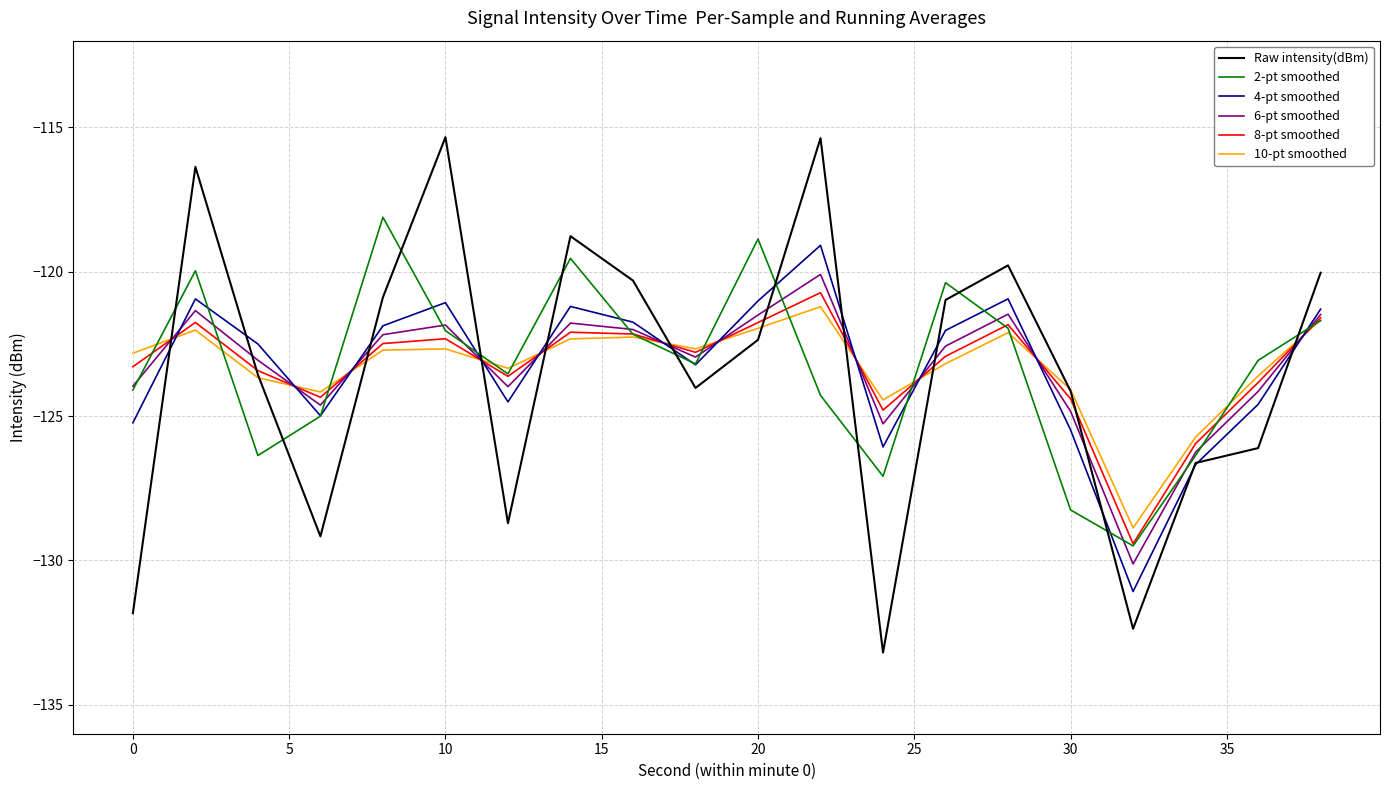

What is the maximum value for 2-pt smoothed?

-118.1